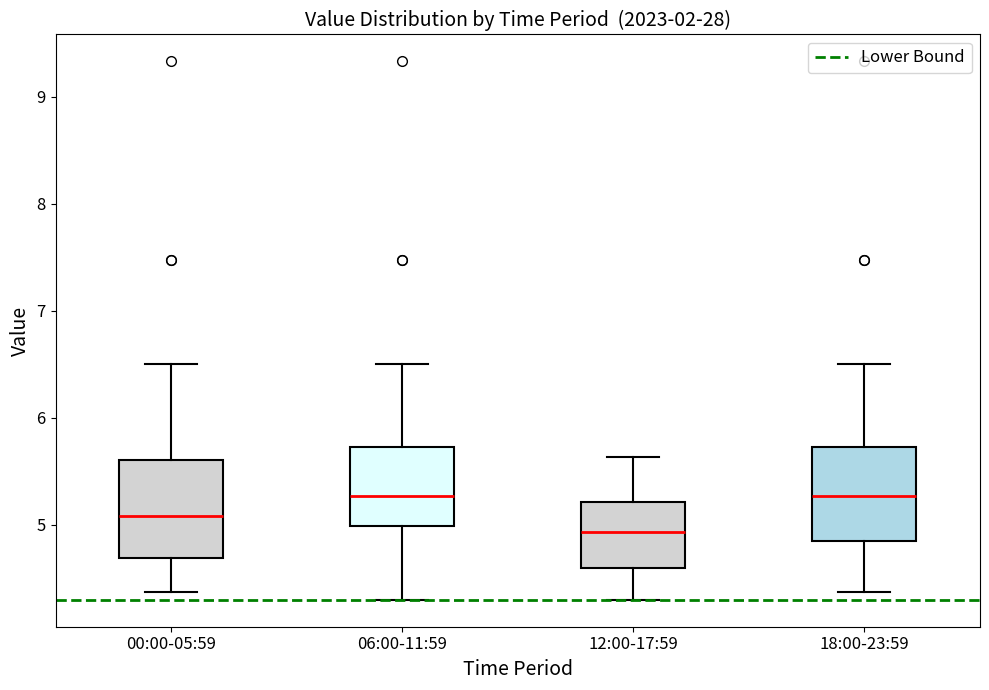

Reading left to right, read every box against the y-axis: the position of its median line, the range the box covers, and the ends of its whiskers. The values are not printed on the chart, so give them approximately, as read against the axis.

00:00-05:59: median 5.1, box 4.7 to 5.6, whiskers 4.4 to 6.5
06:00-11:59: median 5.3, box 5.0 to 5.7, whiskers 4.3 to 6.5
12:00-17:59: median 4.9, box 4.6 to 5.2, whiskers 4.3 to 5.6
18:00-23:59: median 5.3, box 4.9 to 5.7, whiskers 4.4 to 6.5